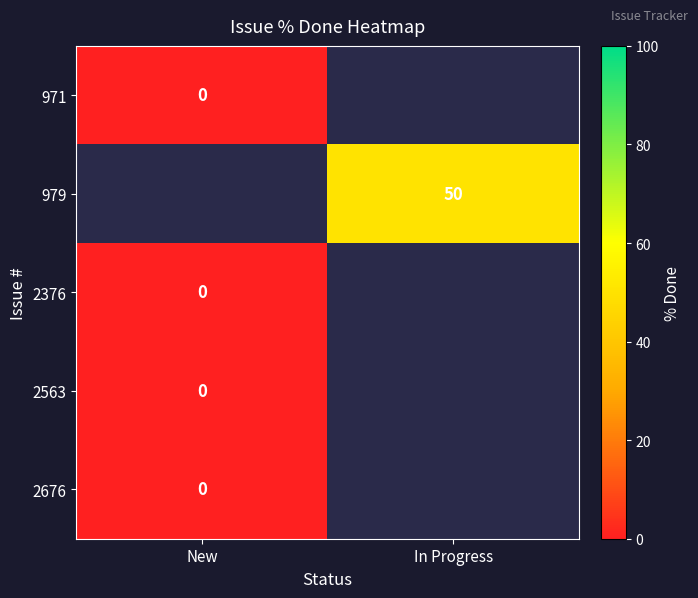

The value of 979 at In Progress is 50. True or false?

True